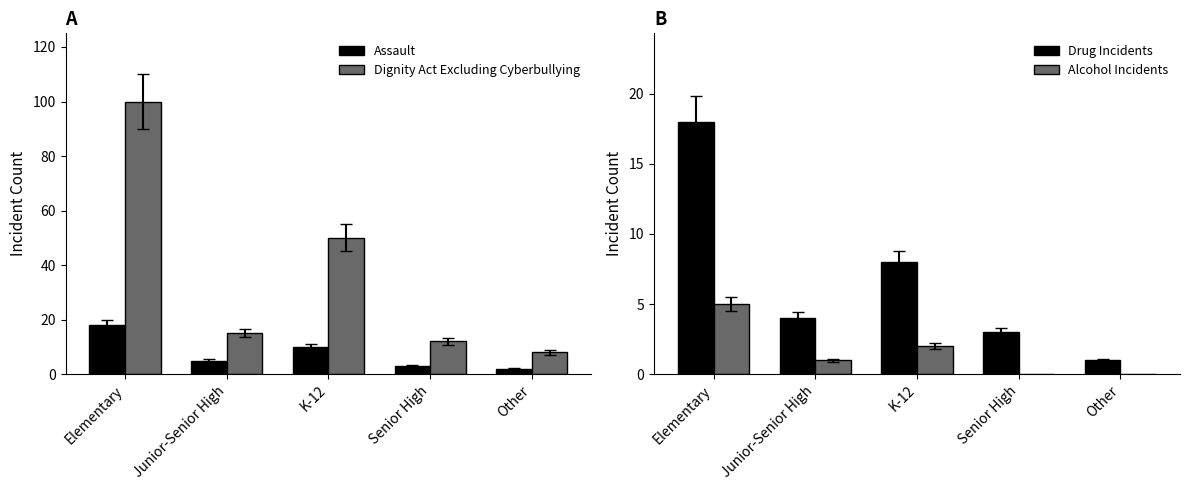

What is the greatest value displayed?

100